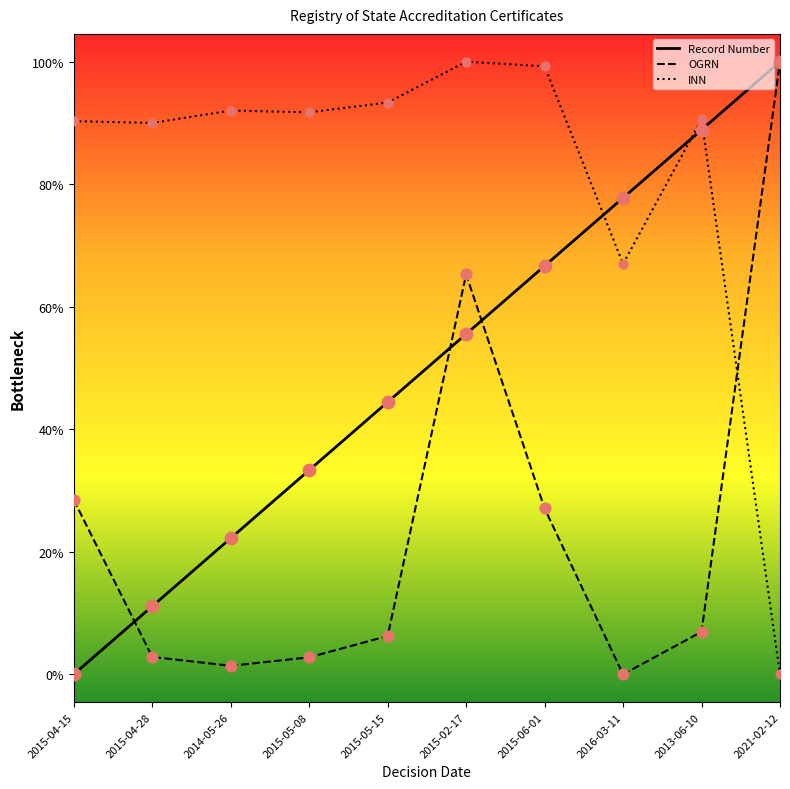

What are all the series names shown in the legend?

Record Number, OGRN, INN